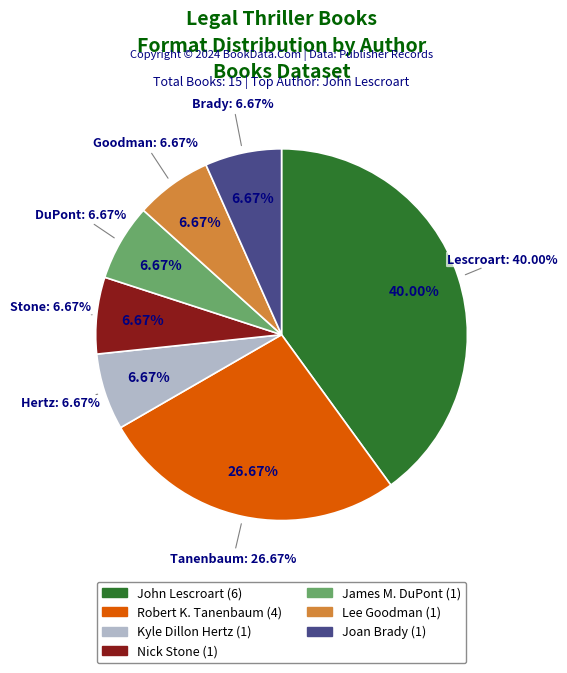

Count the number of slices in the pie.

7